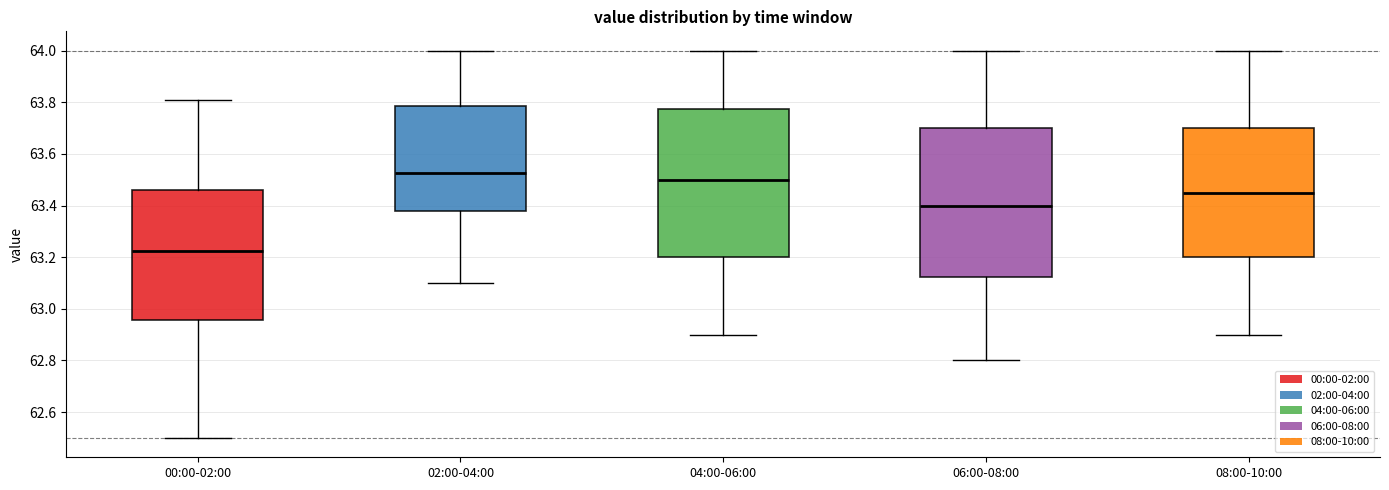

Reading left to right, transcribe this box plot: for each box, give where its median line is, the range the box spans, and where its two whiskers end, as read against the y-axis. The values are not printed on the chart, so give them approximately, as read against the axis.

00:00-02:00: median 63.22, box 62.96 to 63.46, whiskers 62.50 to 63.82
02:00-04:00: median 63.52, box 63.38 to 63.78, whiskers 63.10 to 64.00
04:00-06:00: median 63.50, box 63.20 to 63.78, whiskers 62.90 to 64.00
06:00-08:00: median 63.40, box 63.12 to 63.70, whiskers 62.80 to 64.00
08:00-10:00: median 63.46, box 63.20 to 63.70, whiskers 62.90 to 64.00